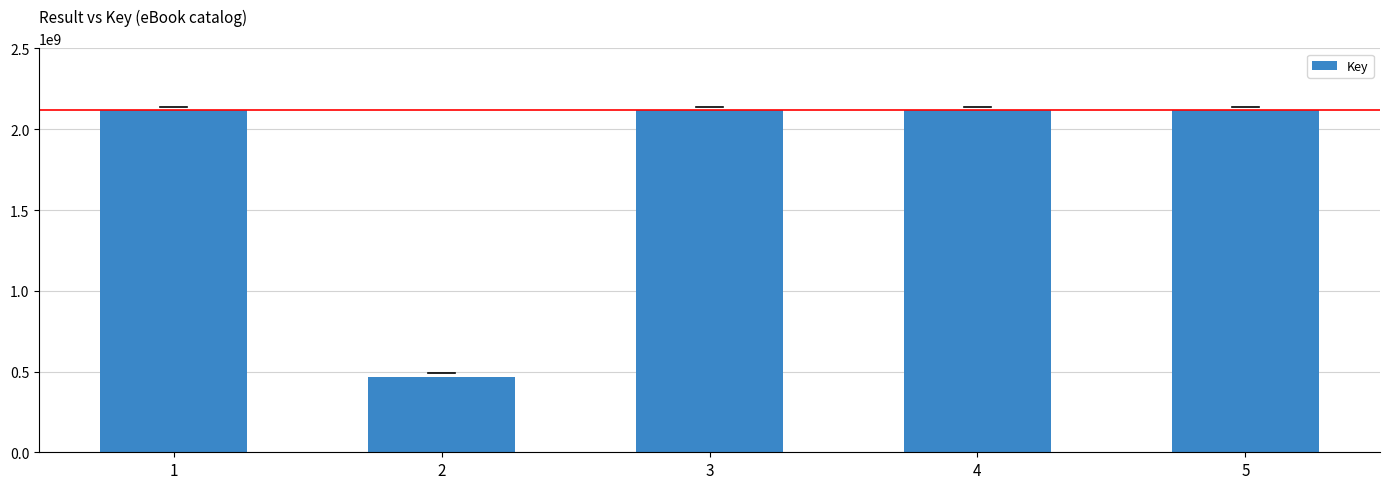

What is the change in value from 2 to 4?

+1650844126